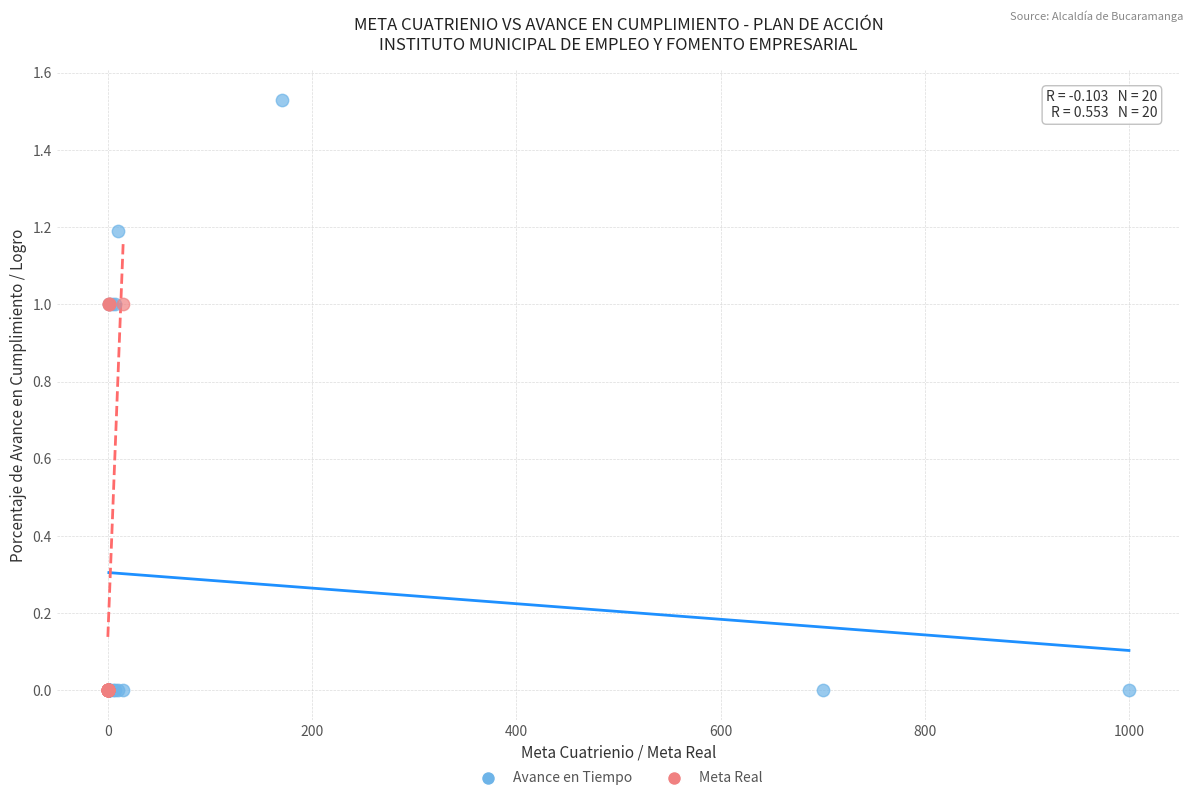

Which series contains the highest Y value?

Avance en Tiempo